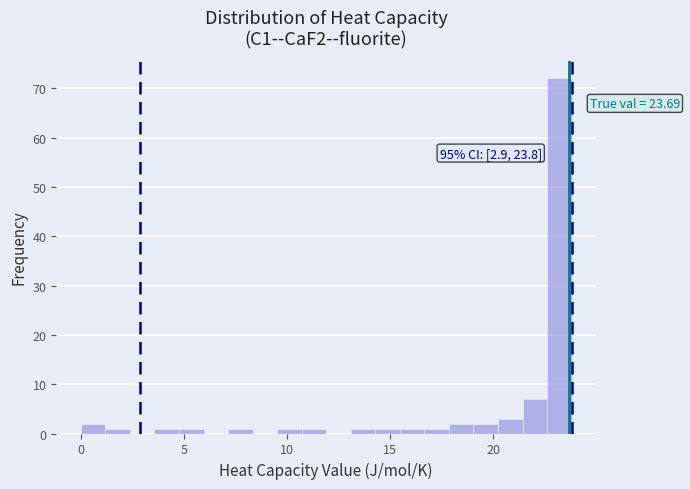

Read against the x-axis, roughly where is the centre of the tallest bar?

23.0